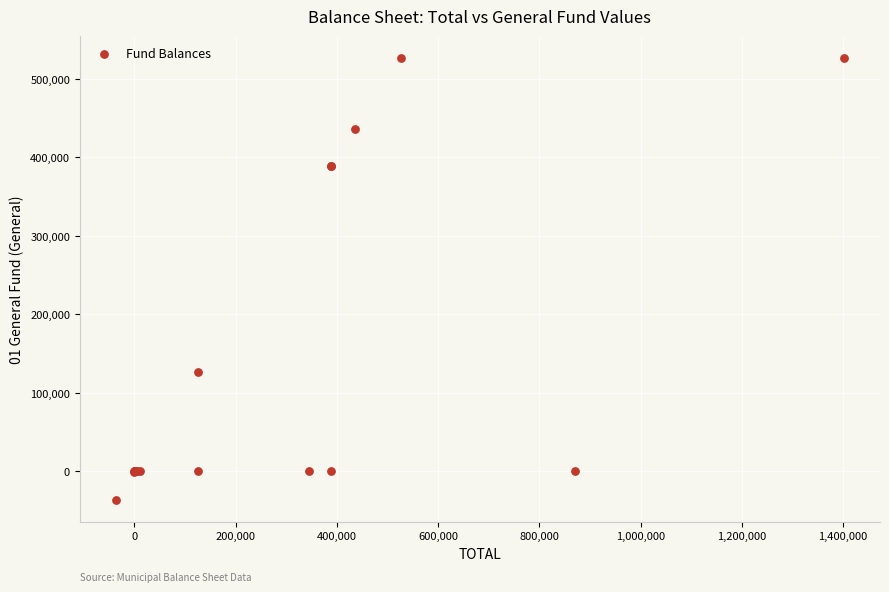

What Y value in the scatter plot is closest to 245096?

126179.5